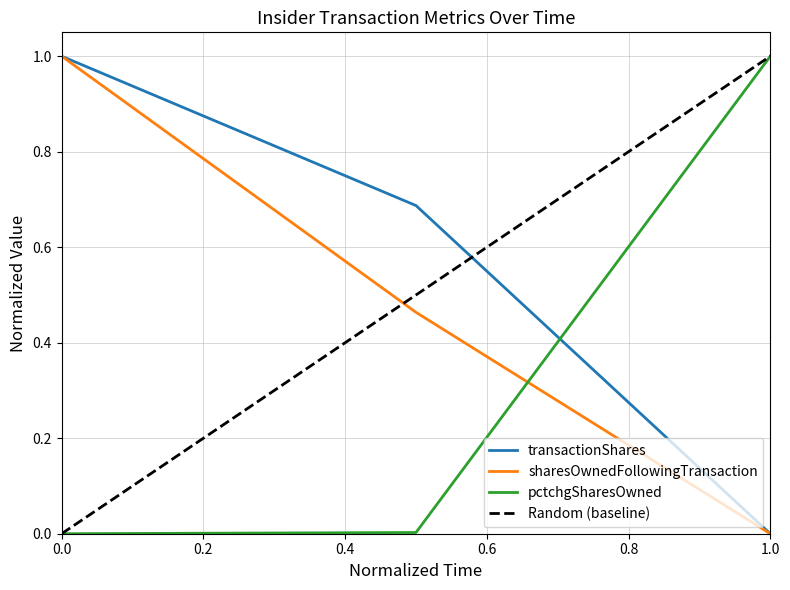

The pctchgSharesOwned series shows 1.5 at 1.0. True or false?

False